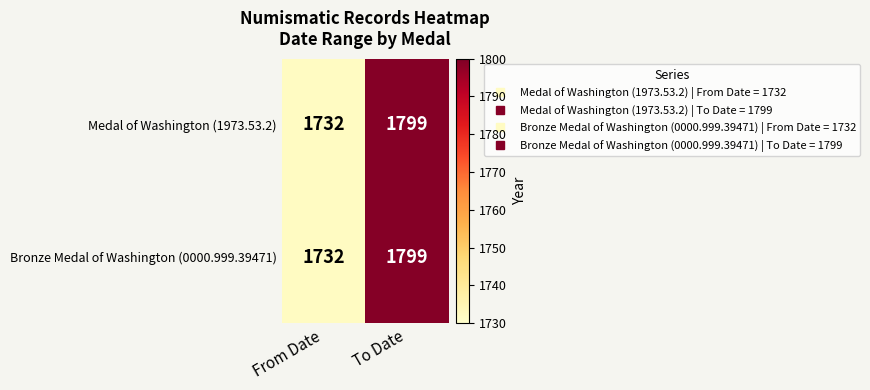

At which category is the sum across all series the highest?

To Date